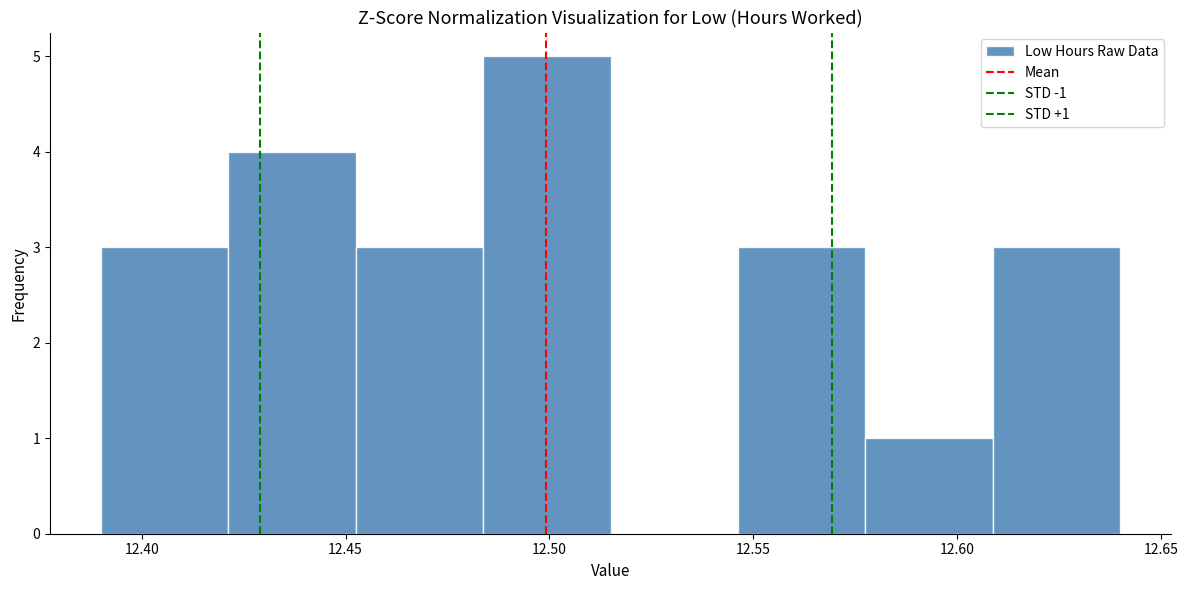

Over which range of the x-axis is the bar tallest?

12.485 to 12.515